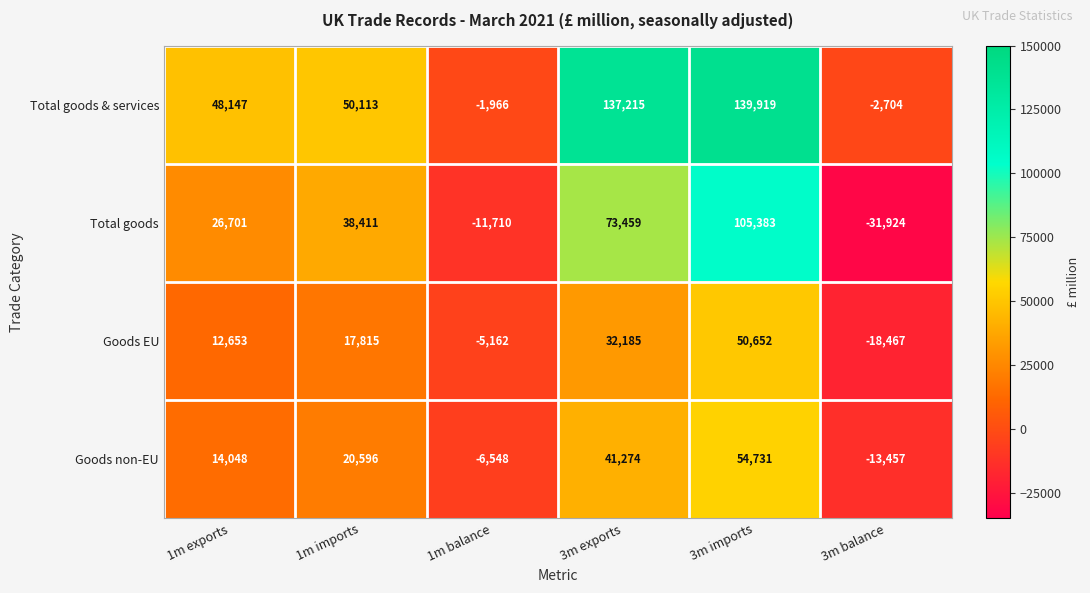

What is the sum of the Goods EU values at 3m exports and 3m balance?

13718